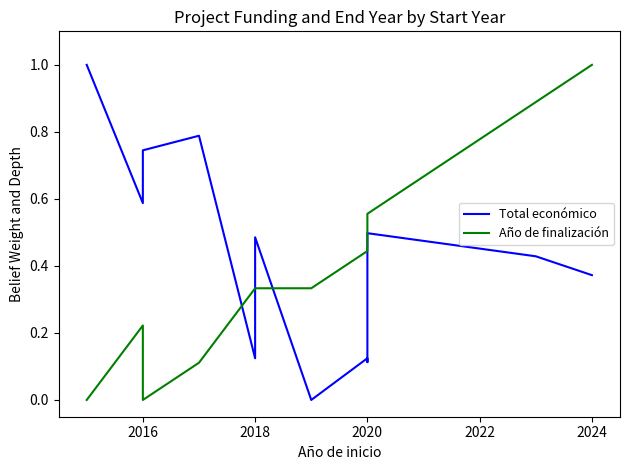

Which series ends up on top after the final intersection of Año de finalización and Total económico?

Año de finalización